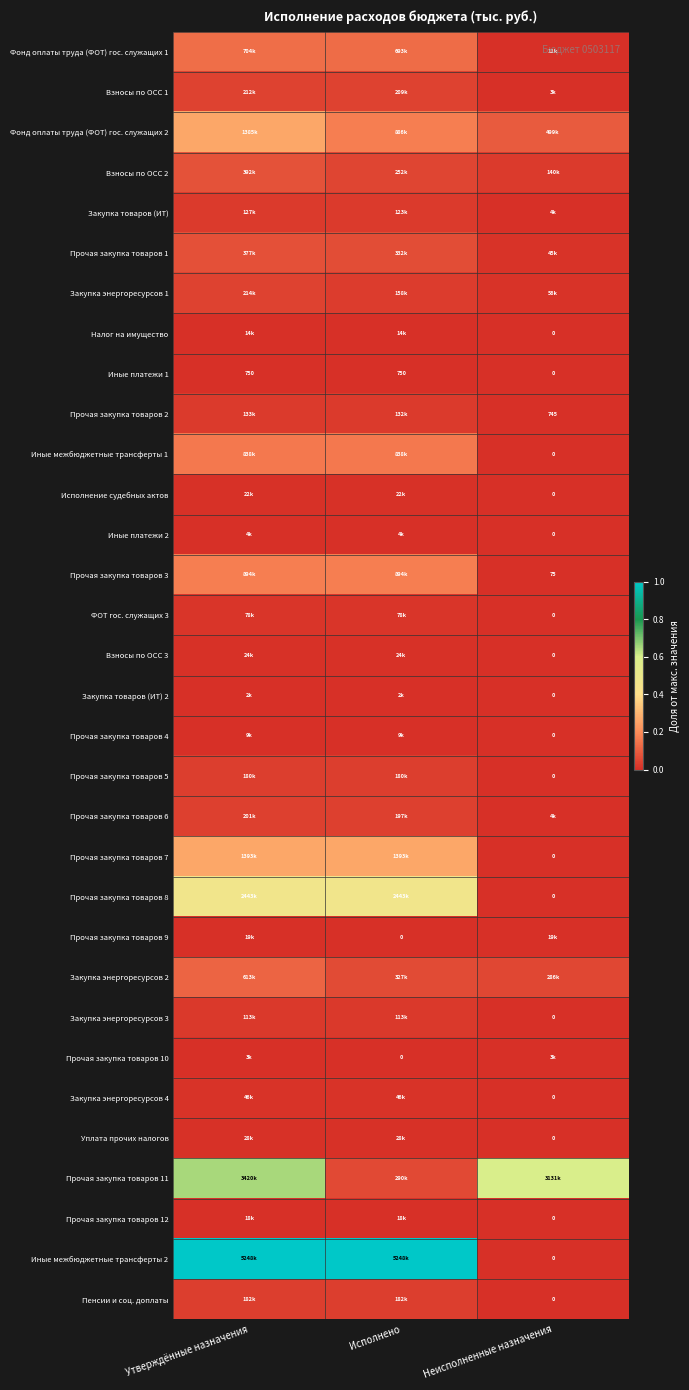

Is the value of Иные межбюджетные трансферты 1 at Утверждённые назначения greater than the value of Прочая закупка товаров 12 at Утверждённые назначения?

Yes